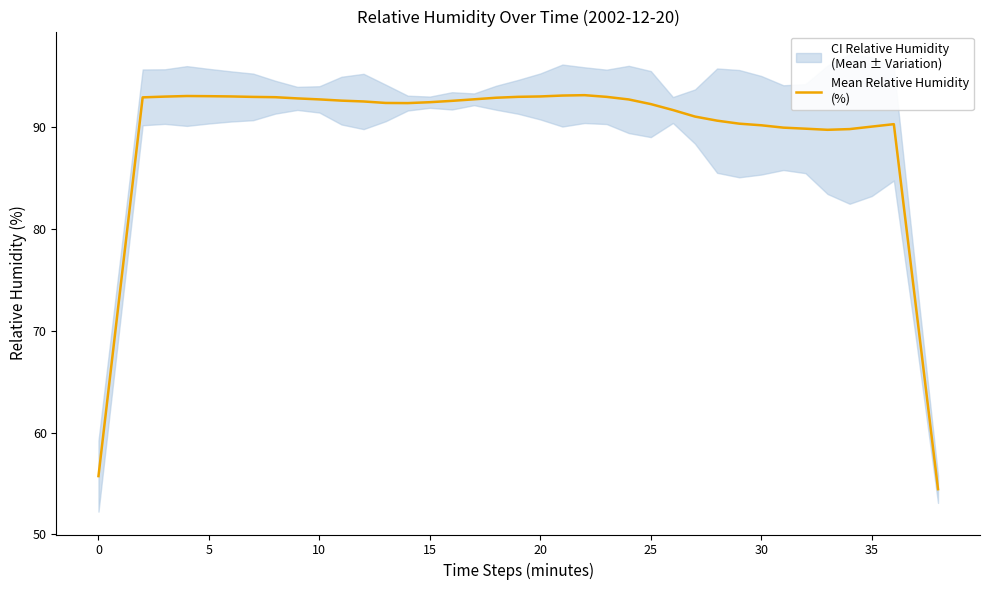

The value at 5 is 50.3. True or false?

False